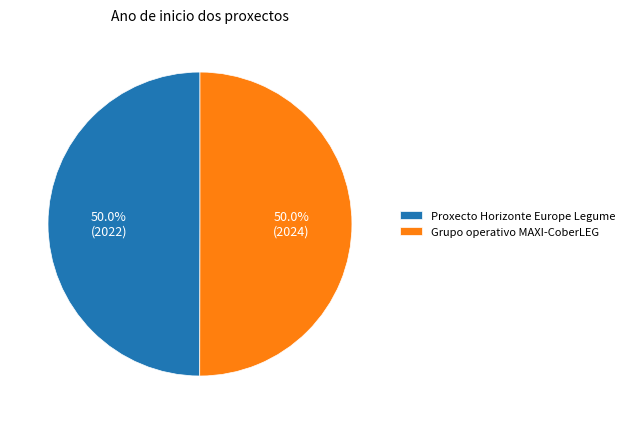

What percentage do Proxecto Horizonte Europe Legume and Grupo operativo MAXI-CoberLEG together represent?

100.0%